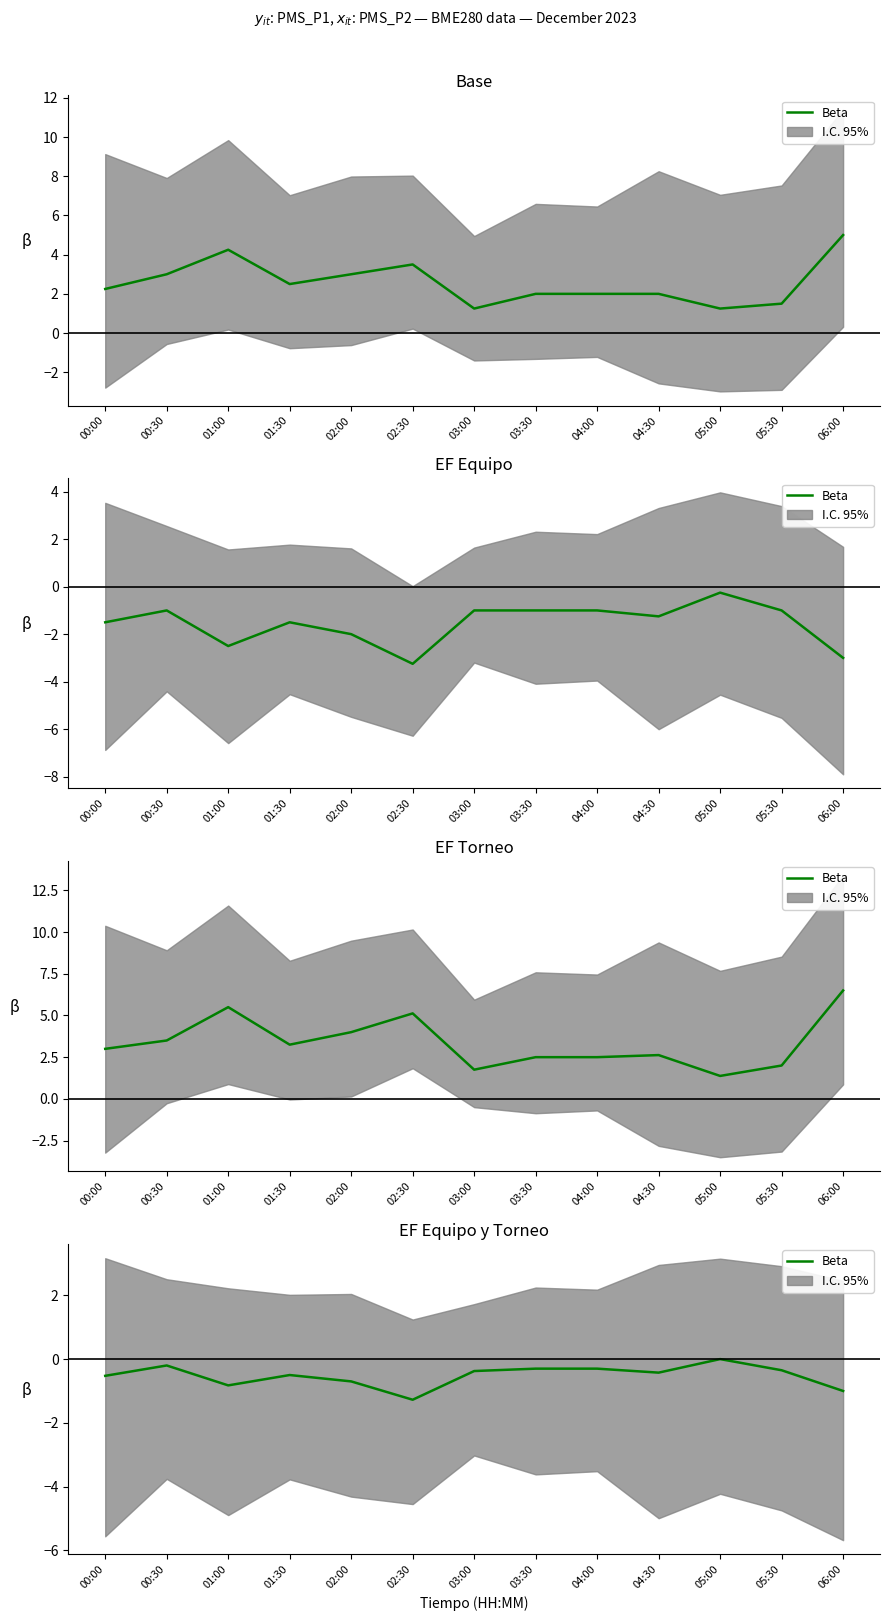

List the labels in order of value, smallest first.

02:30, 06:00, 01:00, 02:00, 00:00, 01:30, 04:30, 03:00, 05:30, 03:30, 04:00, 00:30, 05:00